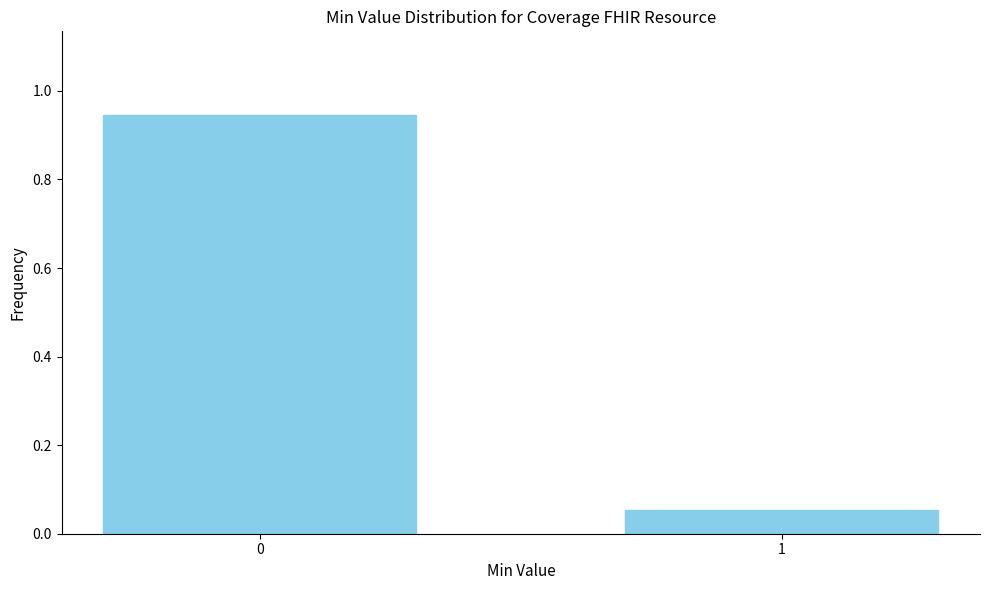

What is the sum of all values?

1.0